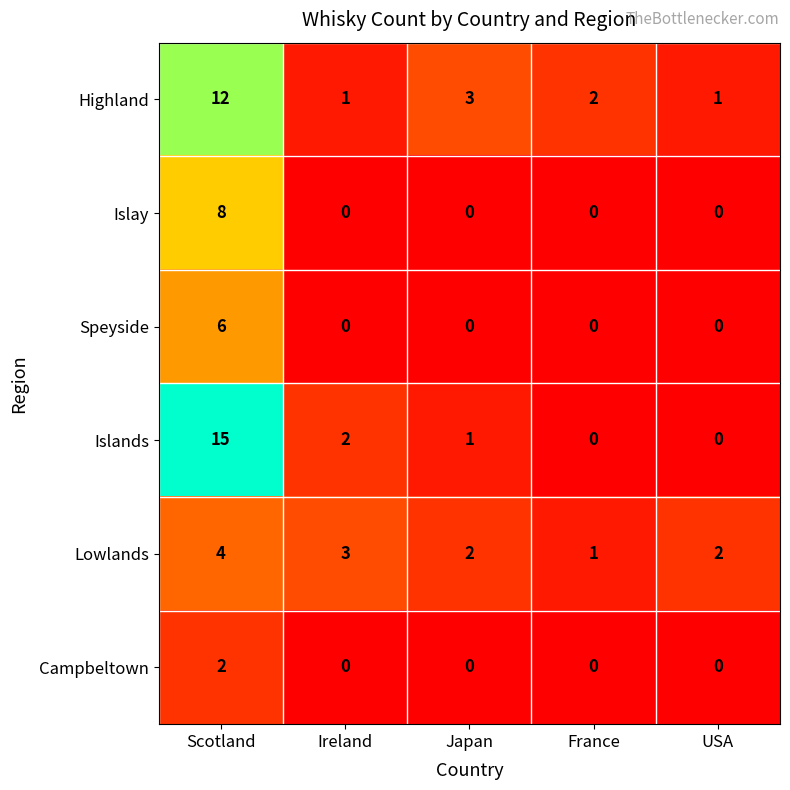

At which label does Lowlands first exceed 2?

Scotland